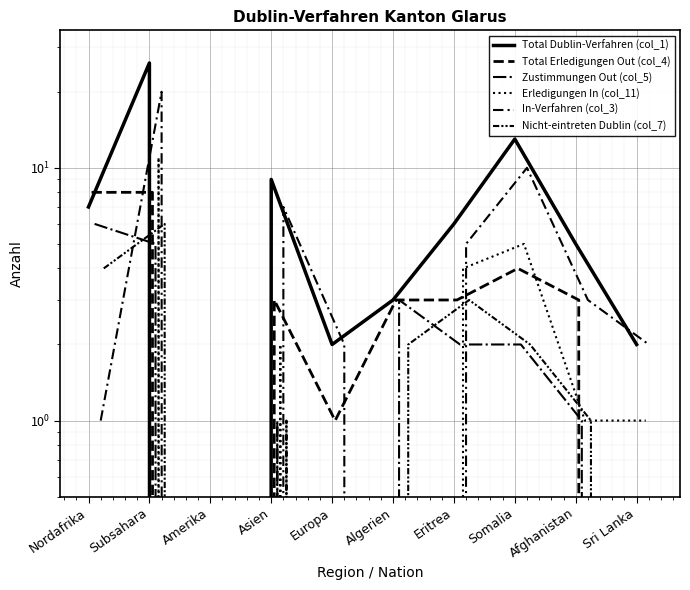

Where do Total Dublin-Verfahren (col_1) and Total Erledigungen Out (col_4) first cross each other?

Nordafrika and Subsahara